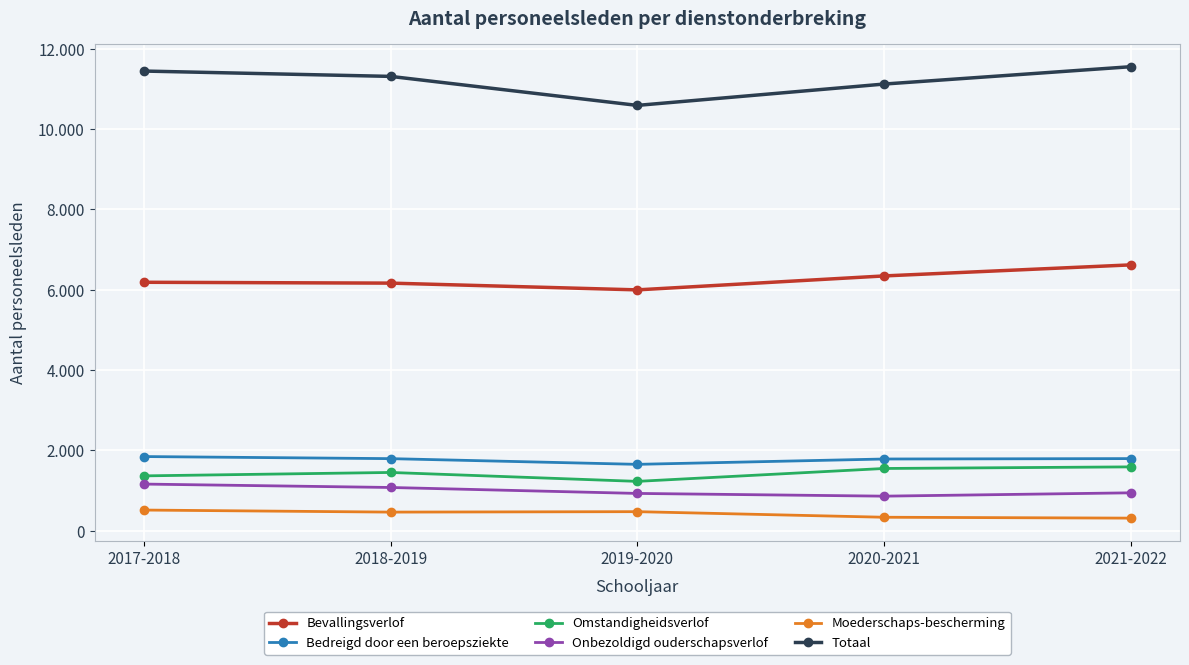

The value of Bedreigd door een beroepsziekte at 2017-2018 is 3260. True or false?

False